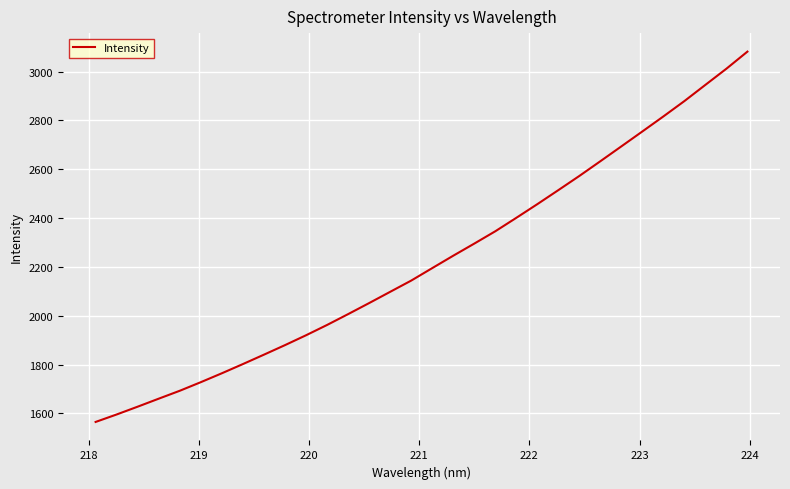

What is the difference between the maximum and minimum values?

1517.2